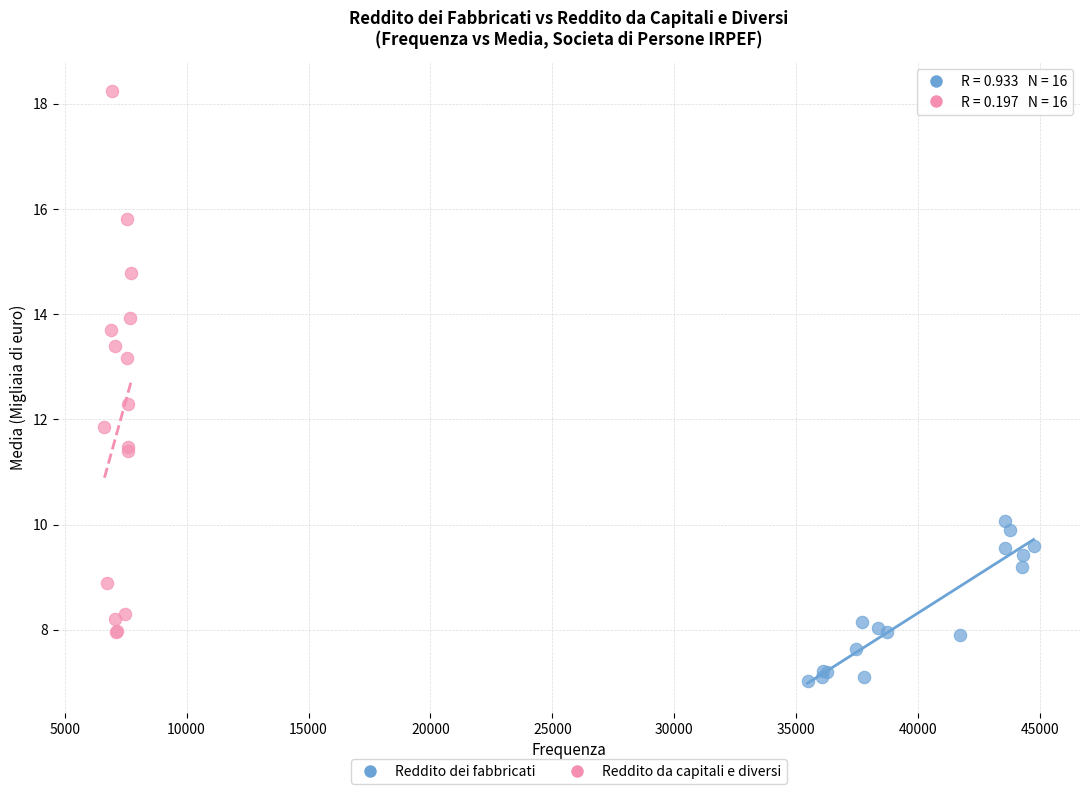

Which series contains the lowest Y value?

Reddito dei fabbricati